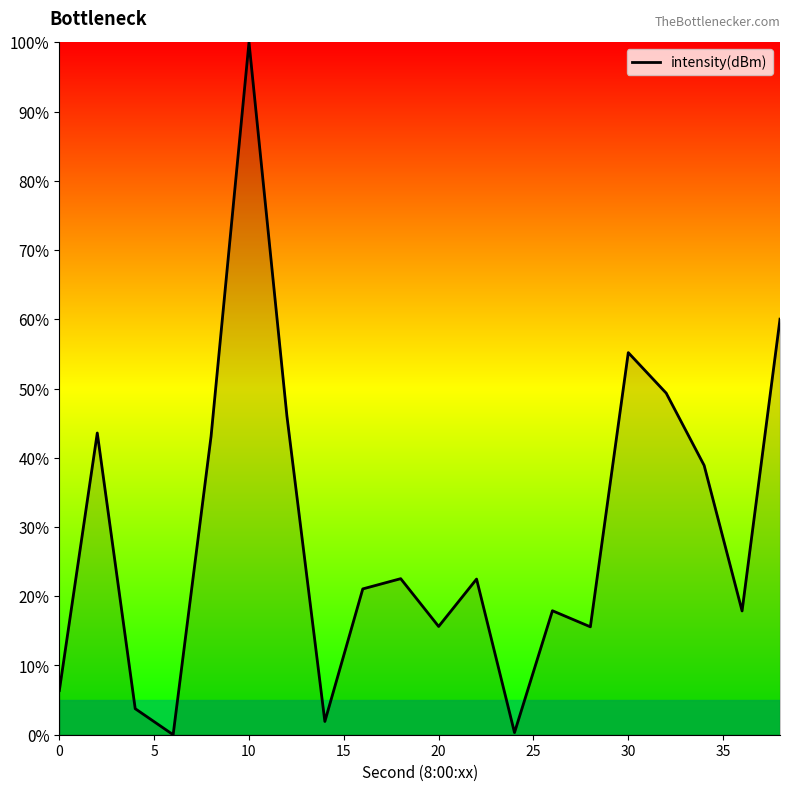

What is the difference between the maximum and minimum values?

100.0